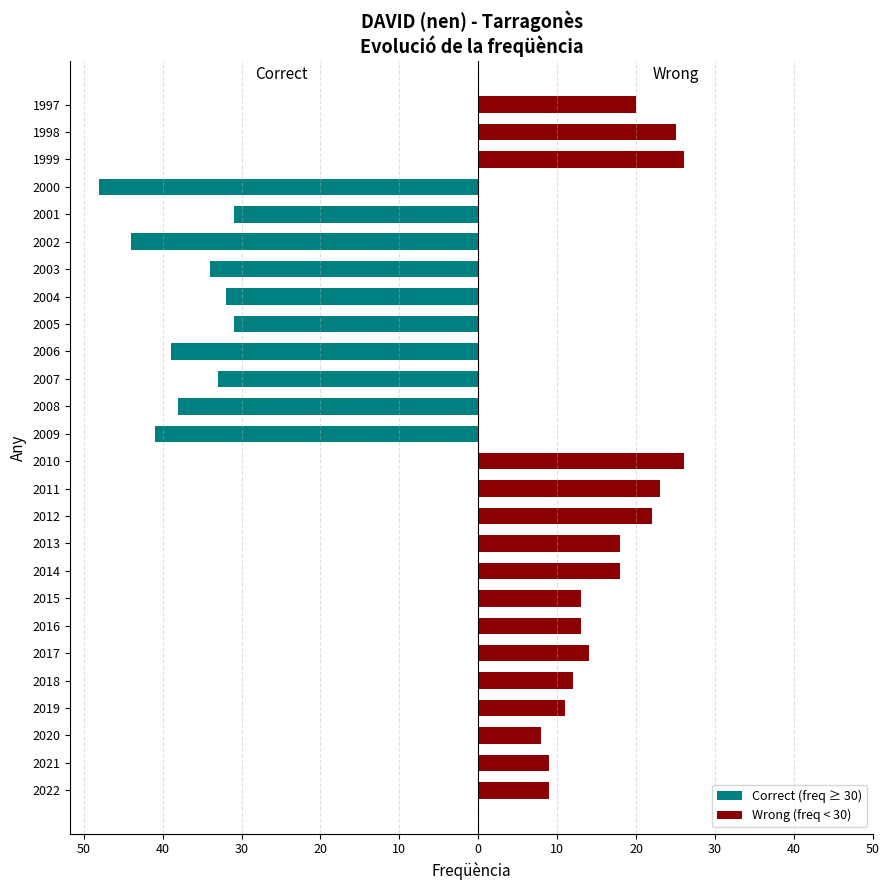

Is it true that Correct (freq ≥ 30) equals -19 at 2001?

False